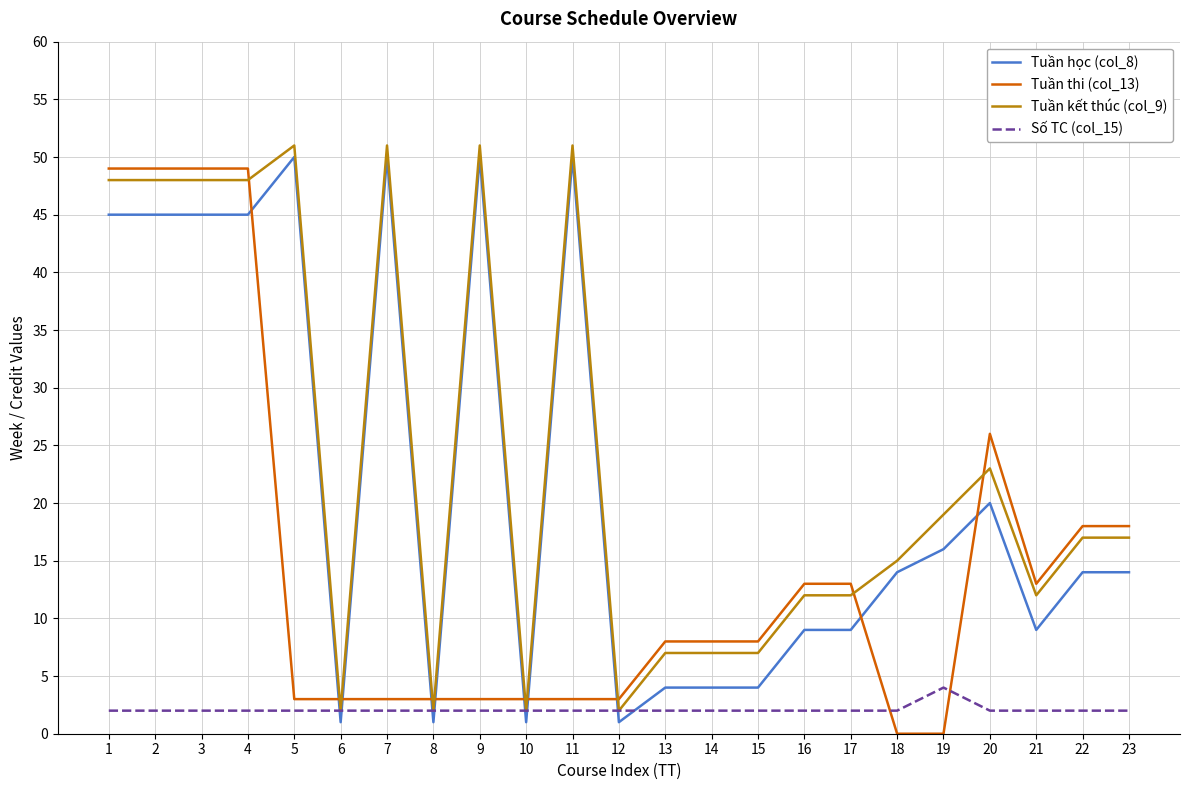

True or false: Tuần kết thúc (col_9) has more than 2 interior local peaks.

True